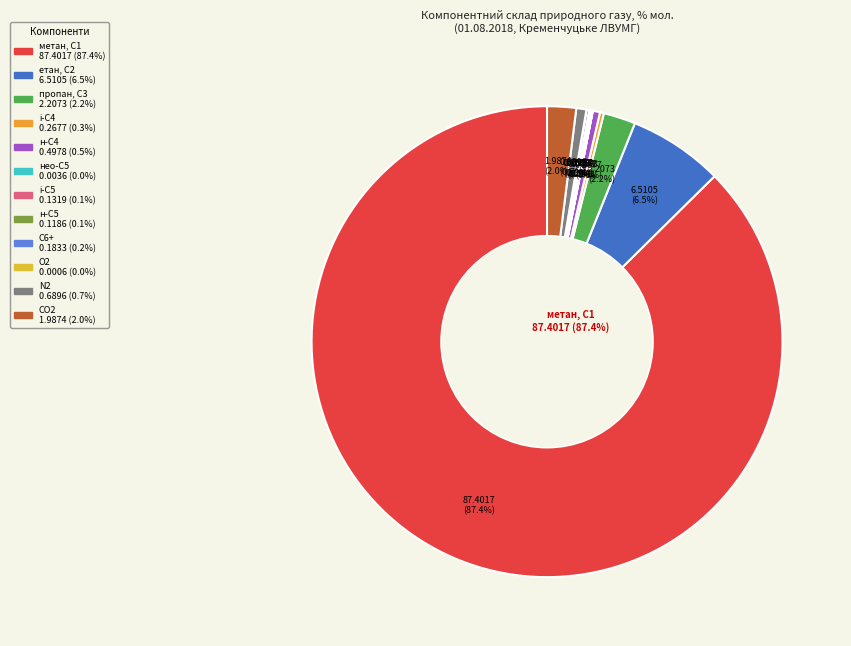

How many segments does this pie chart have?

12